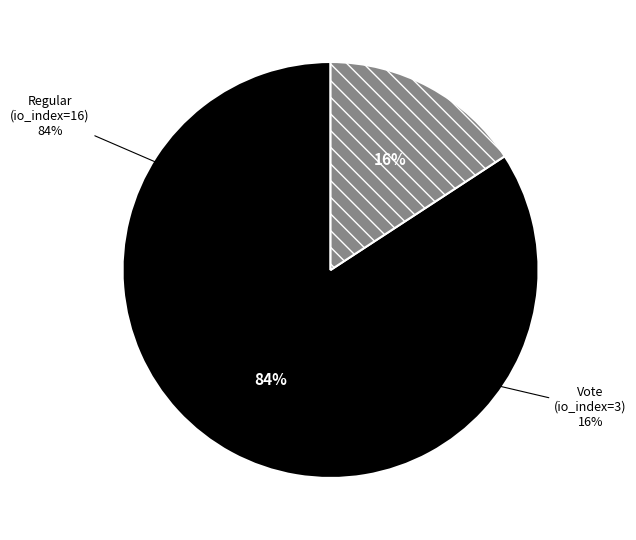

Rank the categories by value from lowest to highest.

Vote (io_index=3), Regular (io_index=16)